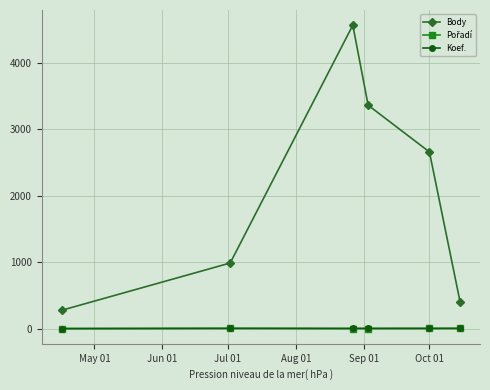

Which series has the largest range (max minus min)?

Body